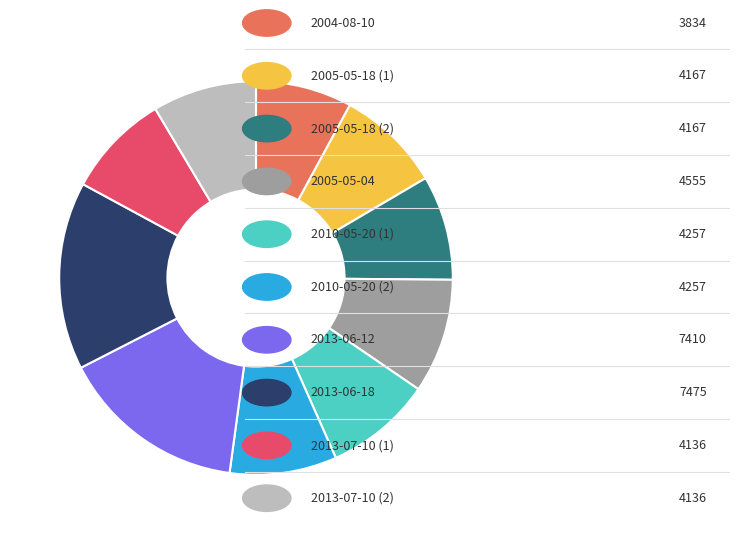

Does any single category account for the majority?

No